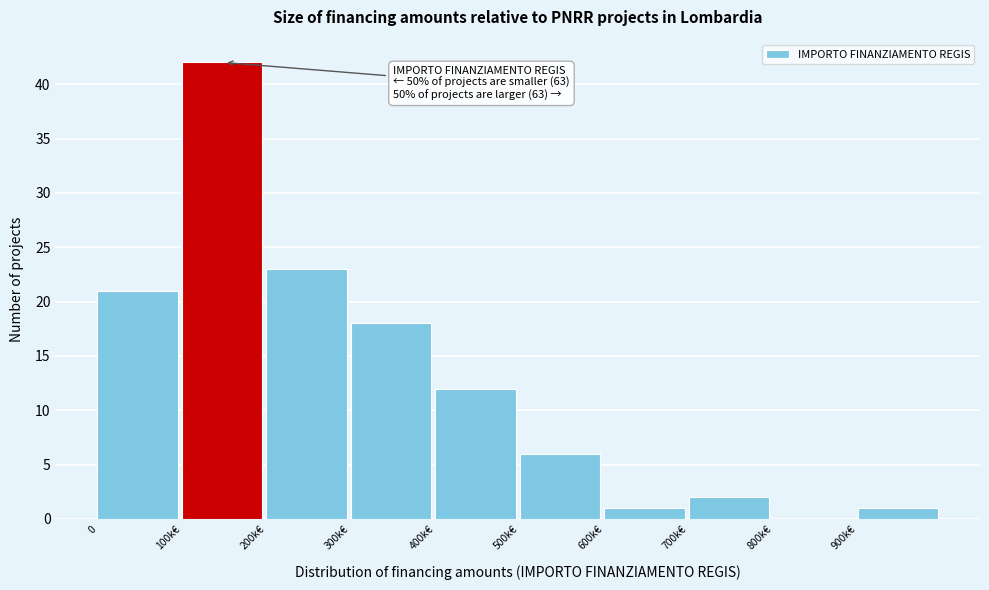

Reading left to right, extract all data points from this chart.

0=21	100k€=42	200k€=23	300k€=18	400k€=12	500k€=6	600k€=1	700k€=2	800k€=0	900k€=1